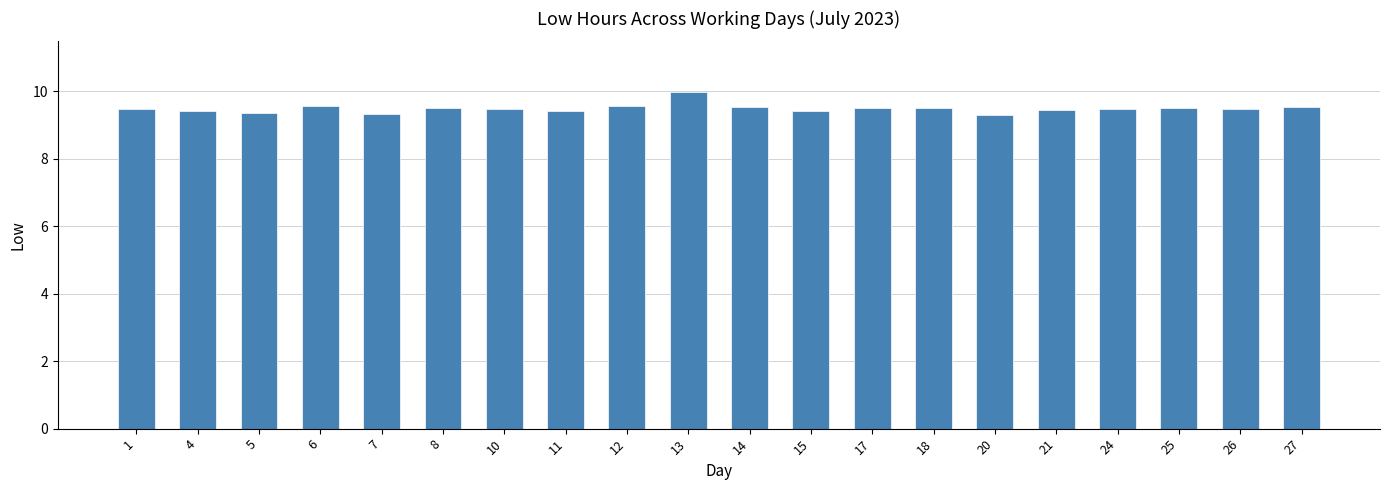

Approximately how many times larger is the value at 14 compared to 7?

1.0